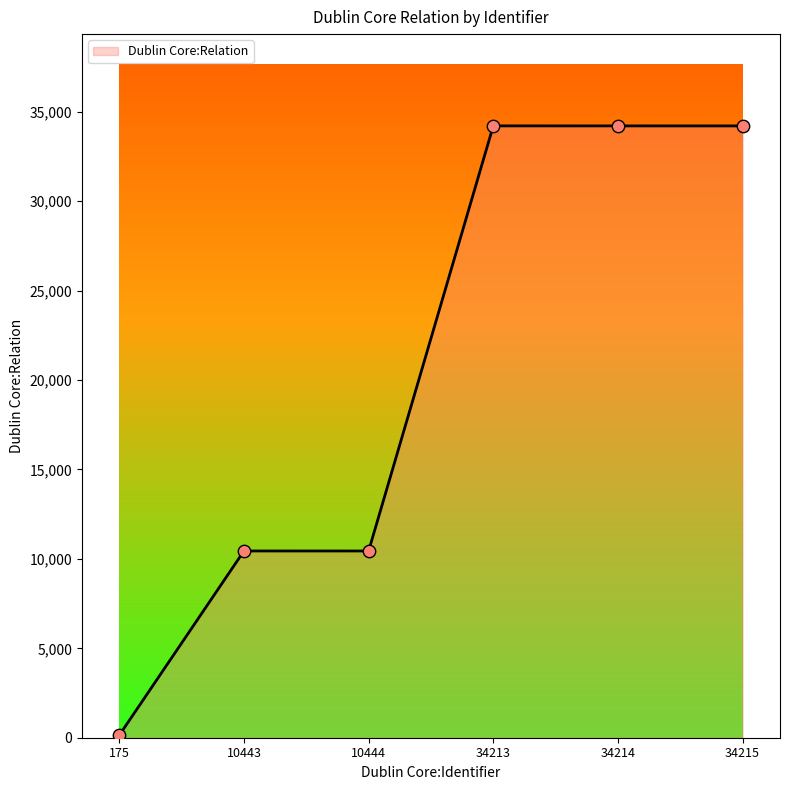

What is the change in value from 10443 to 34213?

+23772